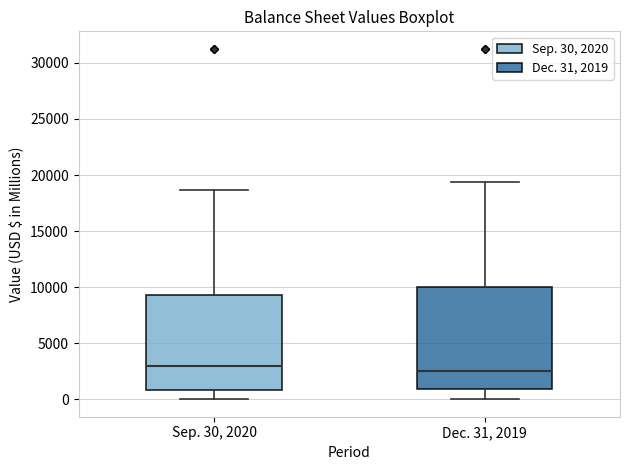

Comparing the boxes themselves (not the whiskers), which one is the tallest?

Dec. 31, 2019